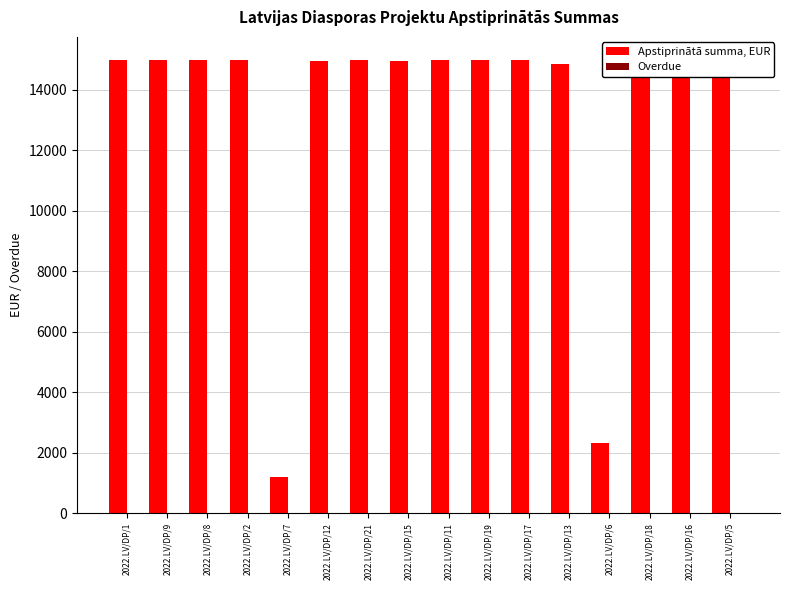

At which label is Overdue closest to 5?

2022.LV/DP/7